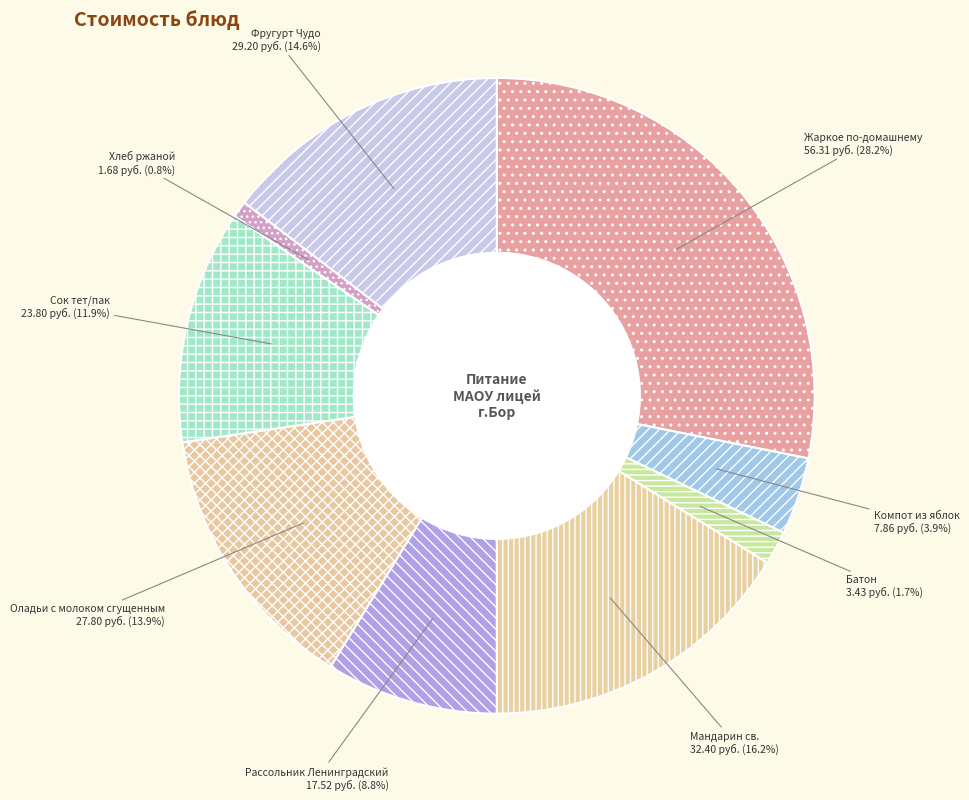

To the nearest percent, what is the difference between the Сок тет/пак and Хлеб ржаной slice percentages?

11%